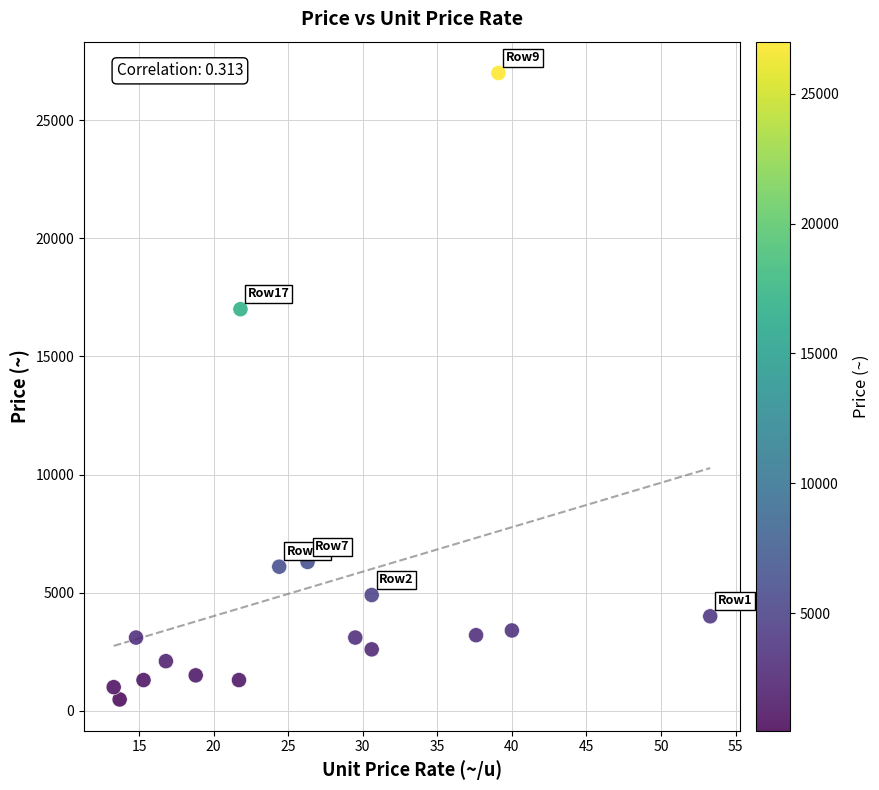

What Y value in the scatter plot is closest to 13740?

17000